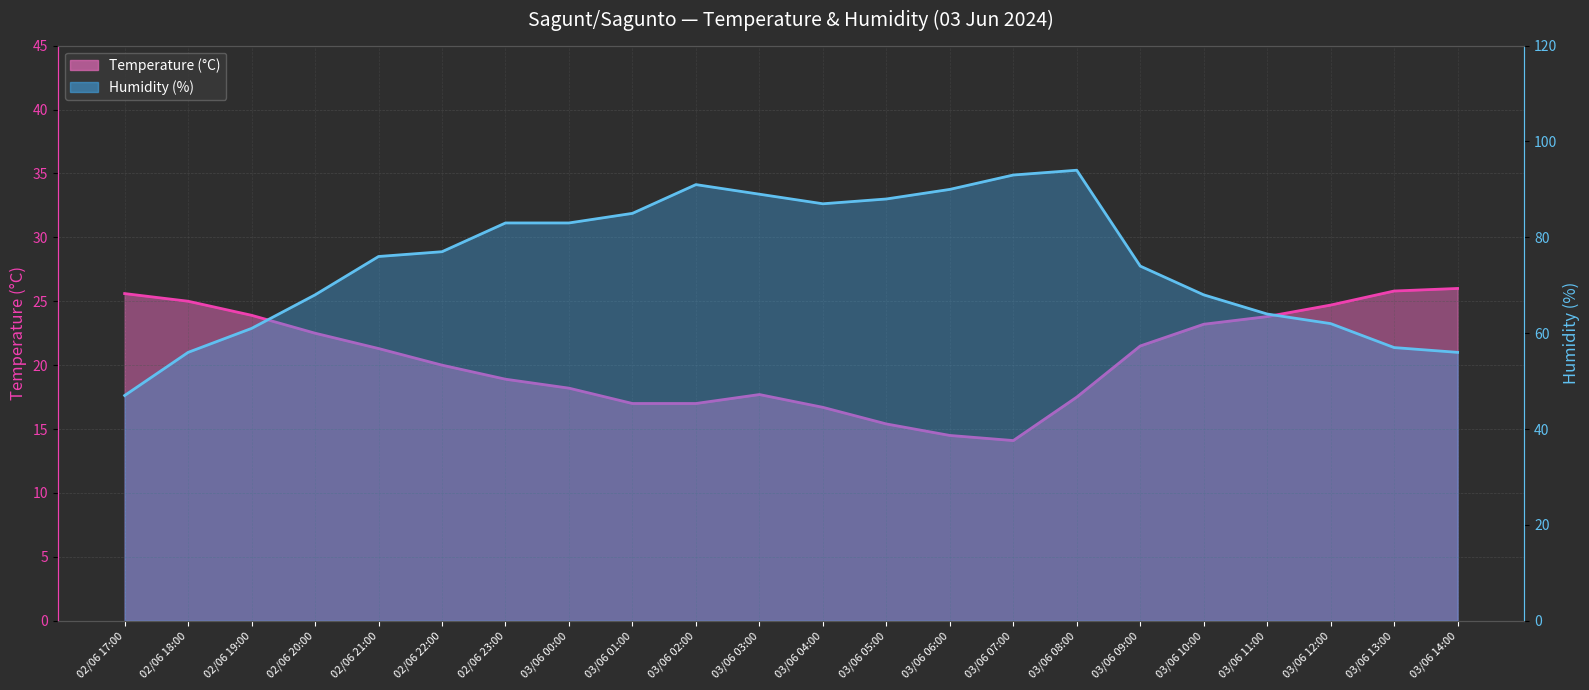

What is the average value of the Temperature (°C) series?

20.5